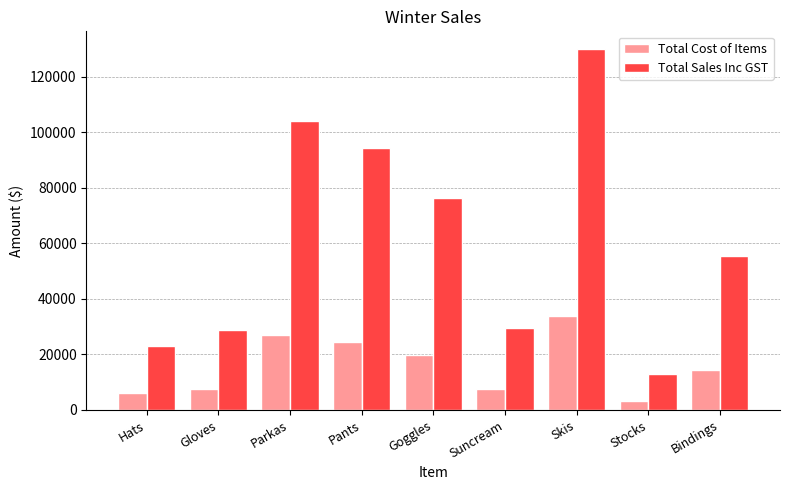

Where is Total Cost of Items nearest to the value 18562?

Goggles